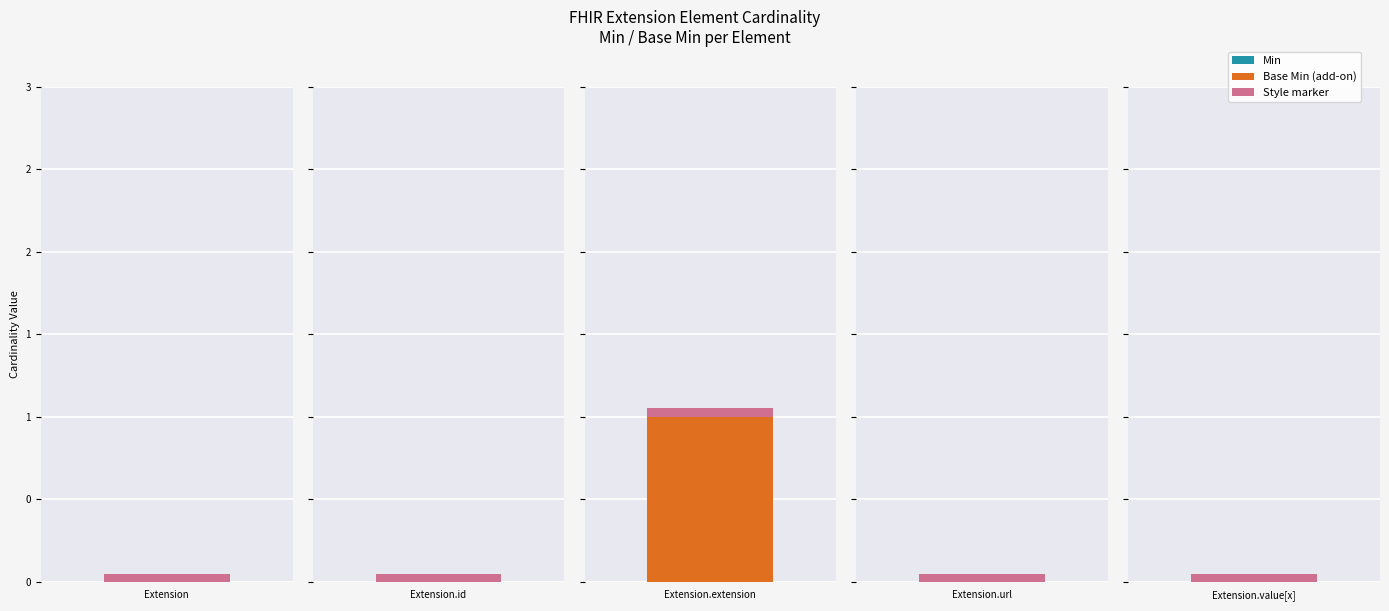

What is the maximum value for Base Min?

1